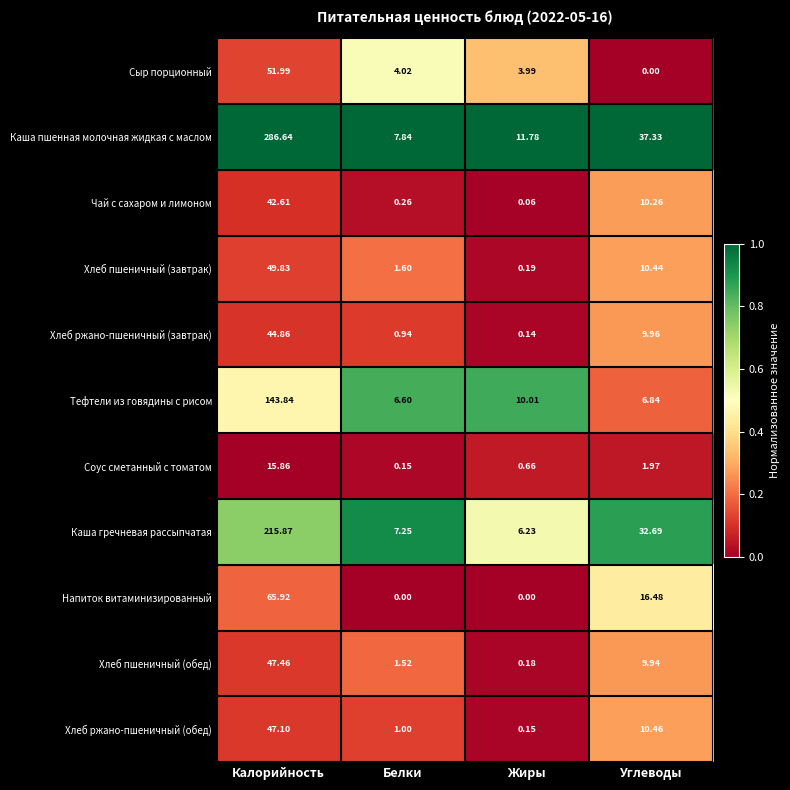

At which label does Каша гречневая рассыпчатая first exceed 32?

Калорийность